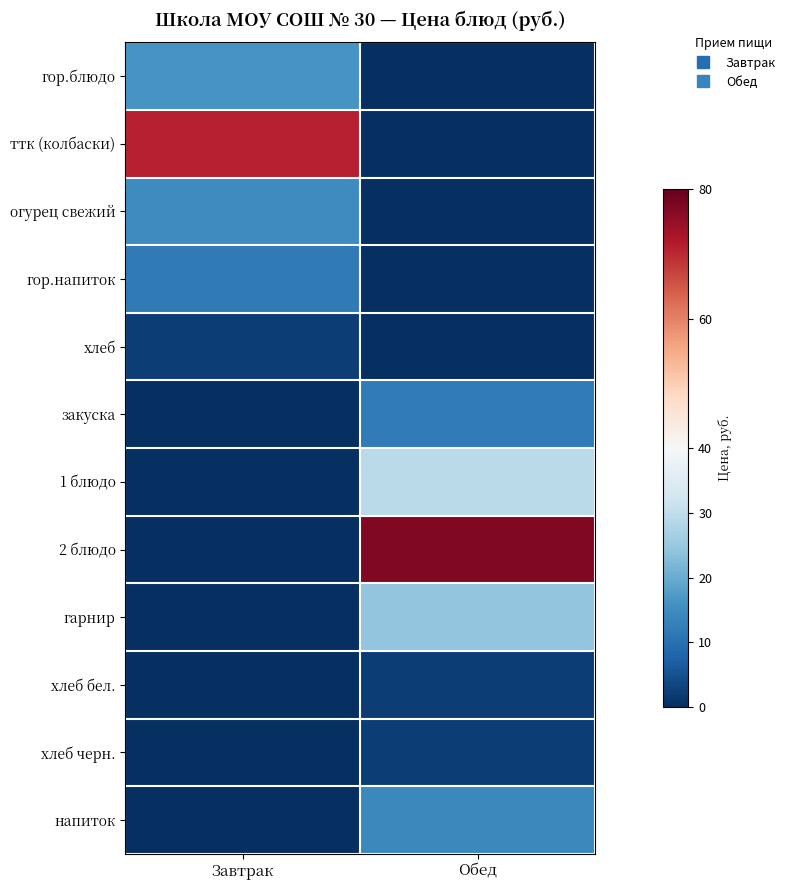

Reading left to right, extract all data points from this chart.

гор.блюдо: Завтрак=16.2	Обед=0.0
ттк (колбаски): Завтрак=71.0	Обед=0.0
огурец свежий: Завтрак=14.7	Обед=0.0
гор.напиток: Завтрак=11.7	Обед=0.0
хлеб: Завтрак=2.5	Обед=0.0
закуска: Завтрак=0.0	Обед=12.0
1 блюдо: Завтрак=0.0	Обед=29.1
2 блюдо: Завтрак=0.0	Обед=76.9
гарнир: Завтрак=0.0	Обед=24.2
хлеб бел.: Завтрак=0.0	Обед=2.5
хлеб черн.: Завтрак=0.0	Обед=2.4
напиток: Завтрак=0.0	Обед=14.2